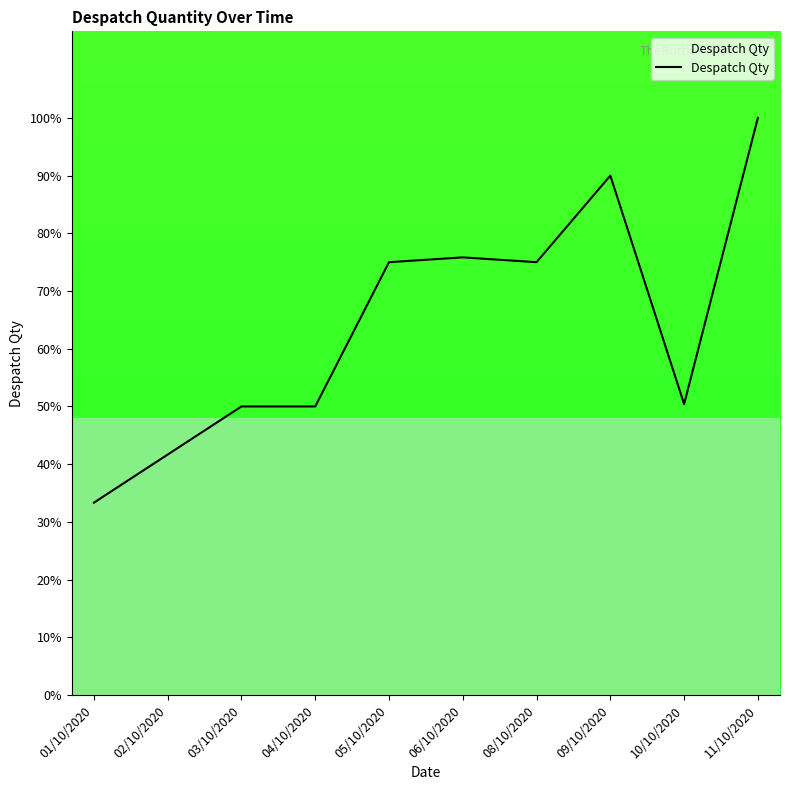

How many distinct data groups are displayed?

1